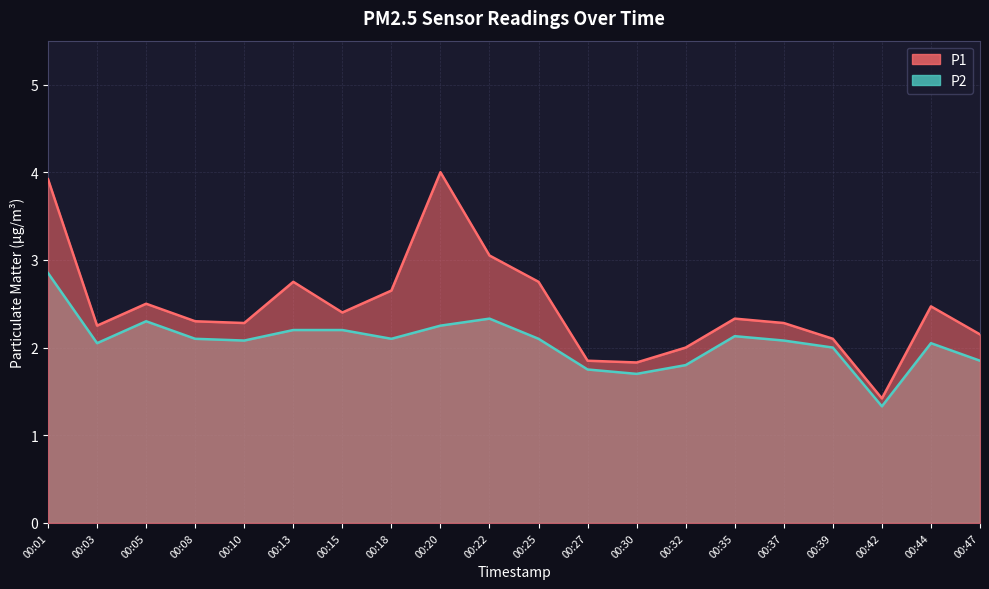

True or false: P2 and P1 cross at least once.

False